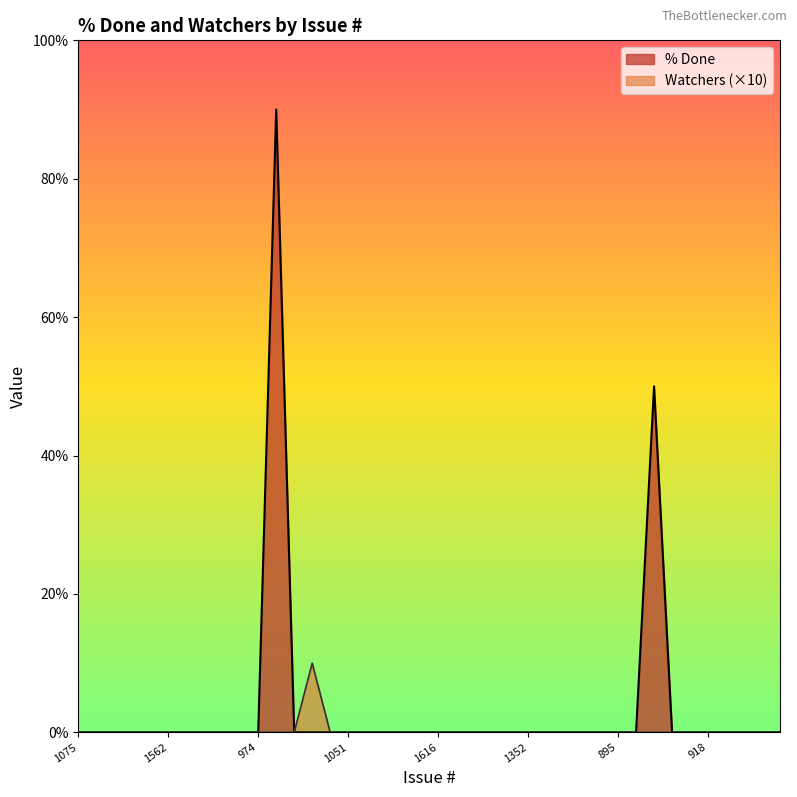

Reading left to right, list all the values displayed in this chart.

% Done: 1075=0	862=0	910=0	994=0	1089=0	1562=0	1600=0	1620=0	1601=0	1618=0	974=0	2439=90	2438=0	2440=0	973=0	1051=0	1083=0	1596=0	1597=0	1613=0	1616=0	969=0	1586=0	864=0	1076=0	1352=0	1602=0	1609=0	1678=0	181=0	895=0	184=0	512=50	180=0	192=0	918=0	1029=0	1040=0	1604=0	1704=0
Watchers: 1075=0	862=0	910=0	994=0	1089=0	1562=0	1600=0	1620=0	1601=0	1618=0	974=0	2439=0	2438=0	2440=10	973=0	1051=0	1083=0	1596=0	1597=0	1613=0	1616=0	969=0	1586=0	864=0	1076=0	1352=0	1602=0	1609=0	1678=0	181=0	895=0	184=0	512=0	180=0	192=0	918=0	1029=0	1040=0	1604=0	1704=0